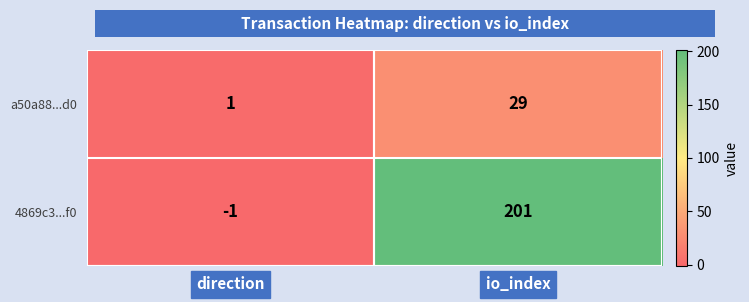

How many categories are shown in the chart?

2